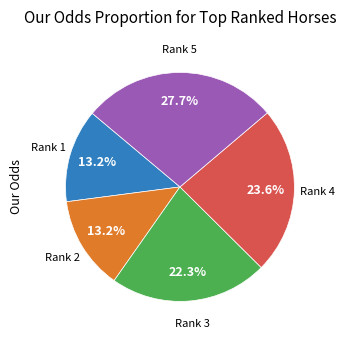

Is there any slice that represents more than half of the pie?

No